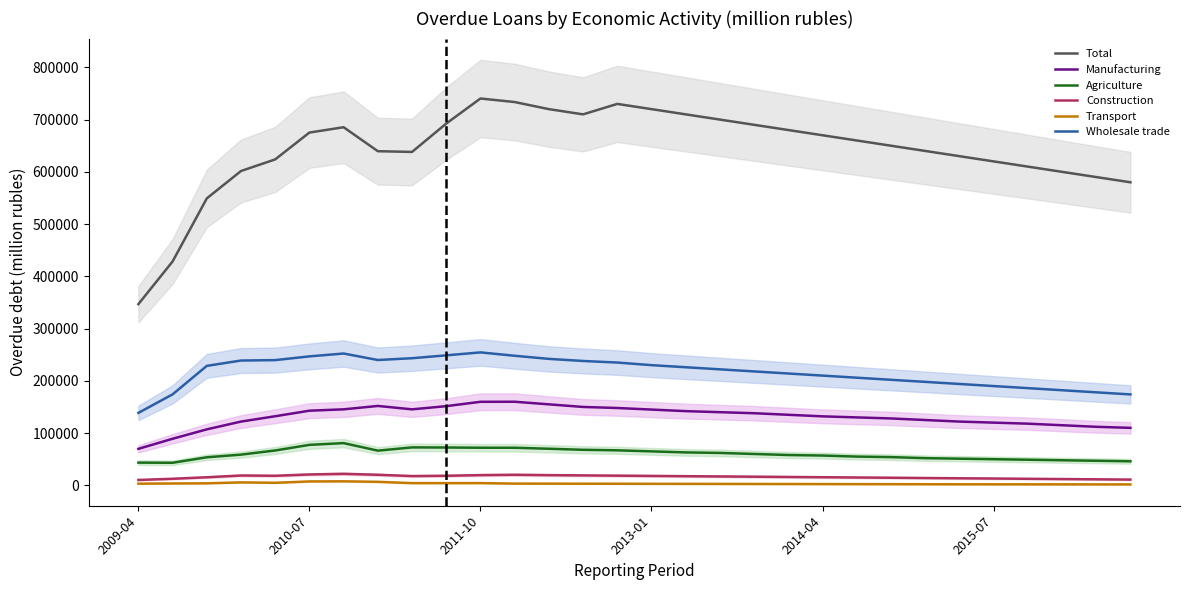

The Wholesale trade series shows 182000 at 27. True or false?

True